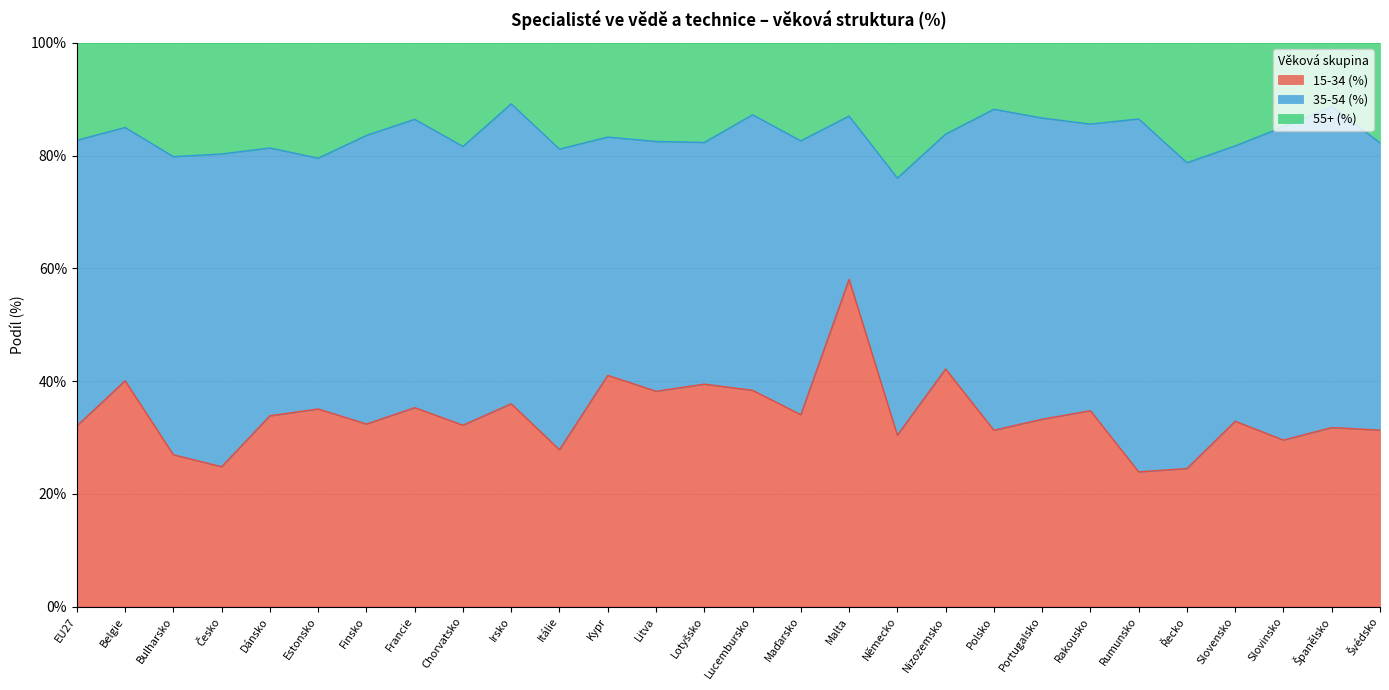

The value of 15-34 (%) at Bulharsko is 11.2. True or false?

False